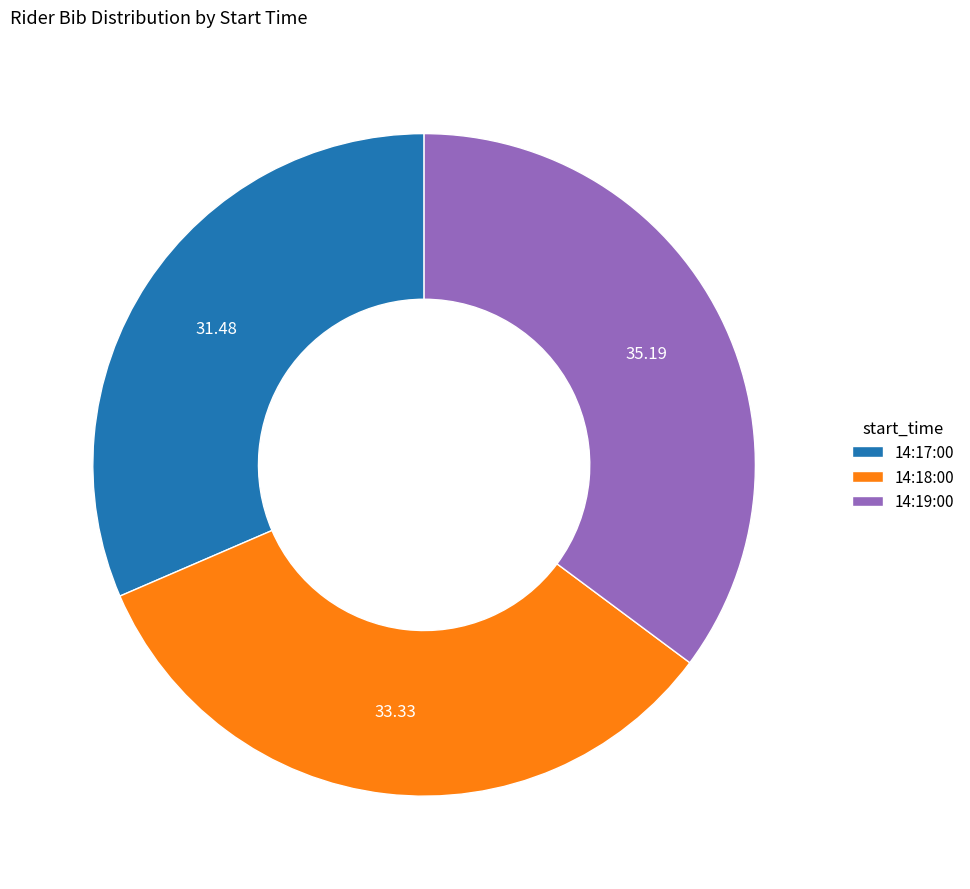

Is there a majority slice in this chart?

No